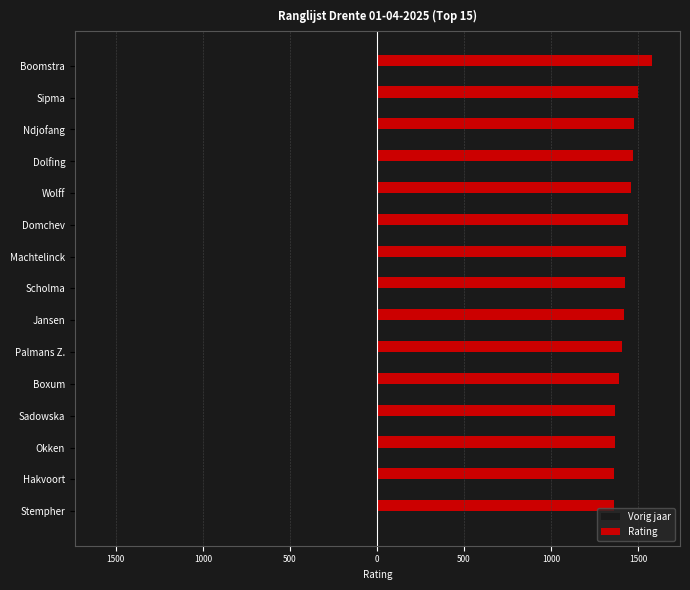

Where does the Vorig jaar series first go above -1406?

Machtelinck